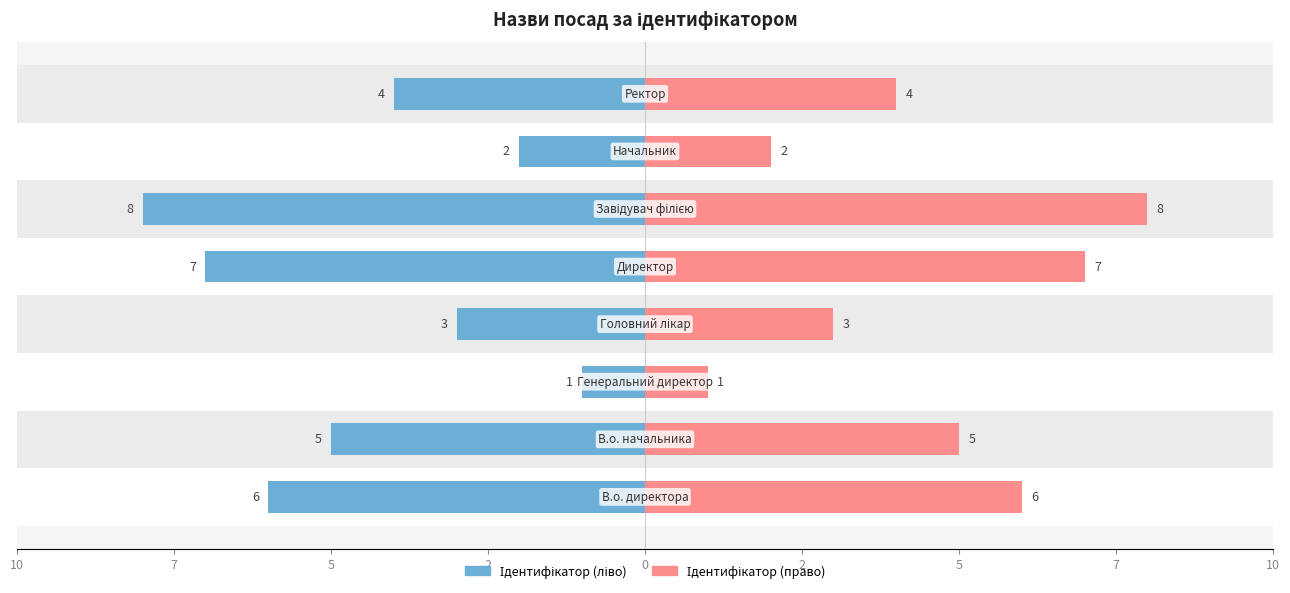

Is the value of Ідентифікатор (ліво) at 2 greater than the value of Ідентифікатор (право) at 2?

No